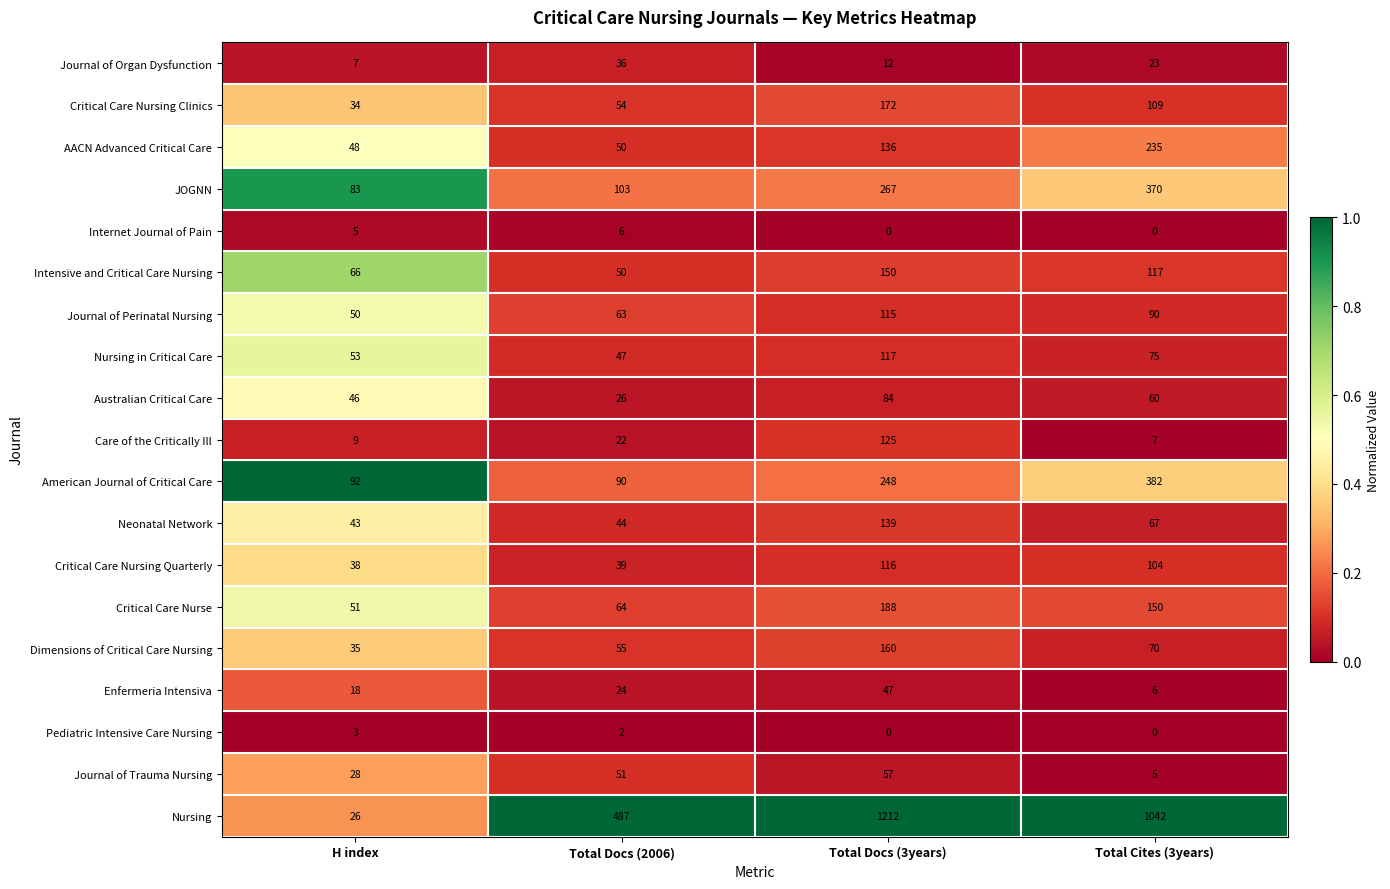

What is the difference between the highest and lowest values at H index?

89